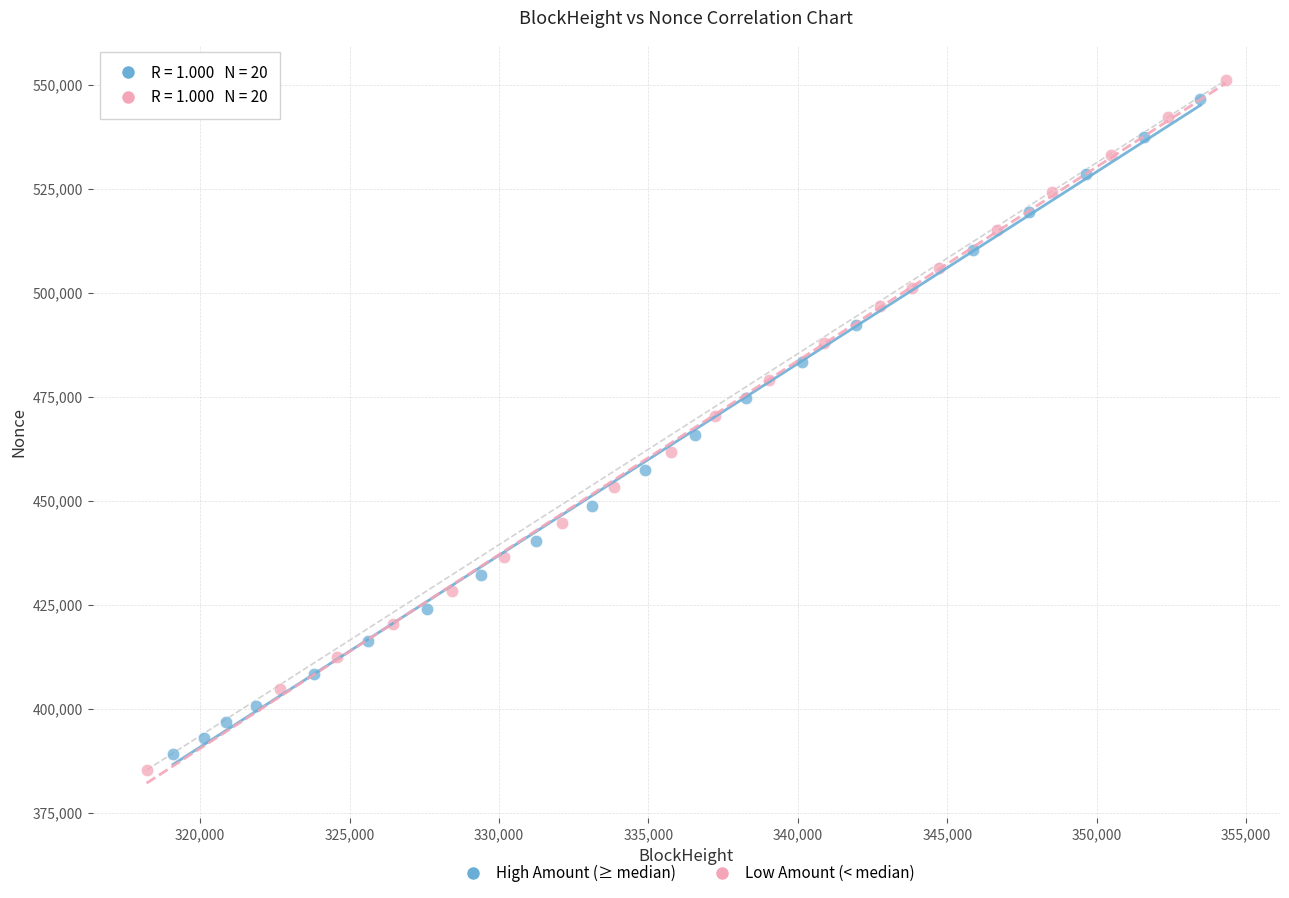

Which series has the widest spread of Y values?

Low Amount (< median)